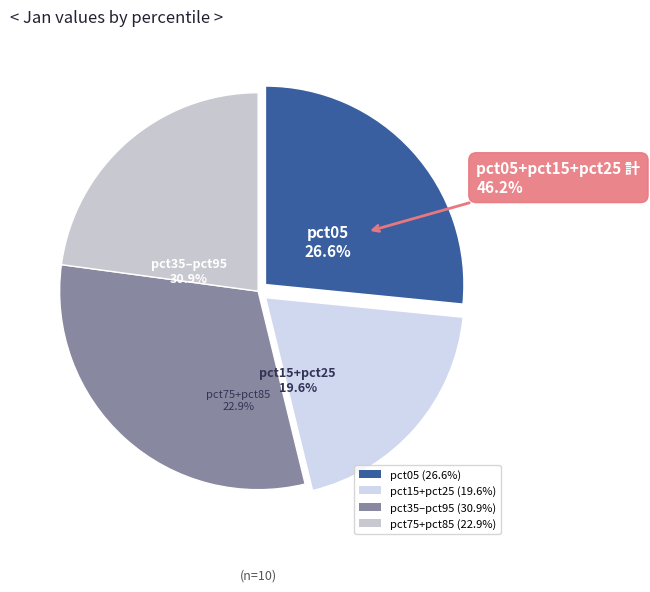

The pct15 slice represents 10% of the pie. True or false?

True